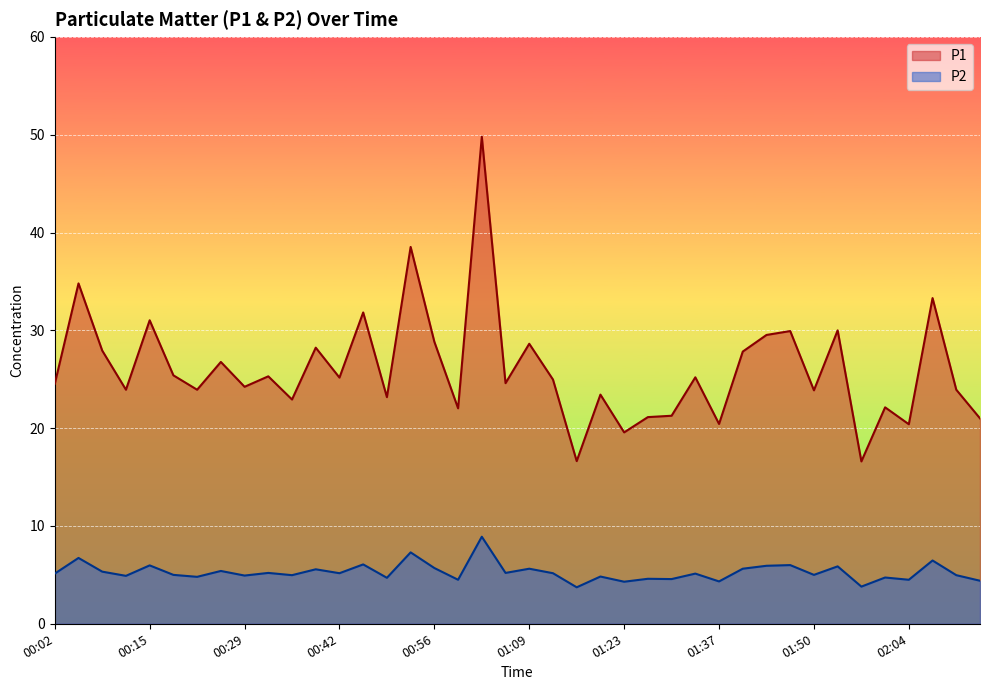

What is the sum of all P2 values?

211.1